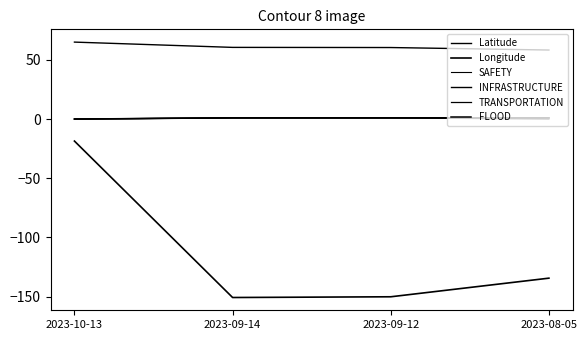

What is the average value of the SAFETY series?

0.8